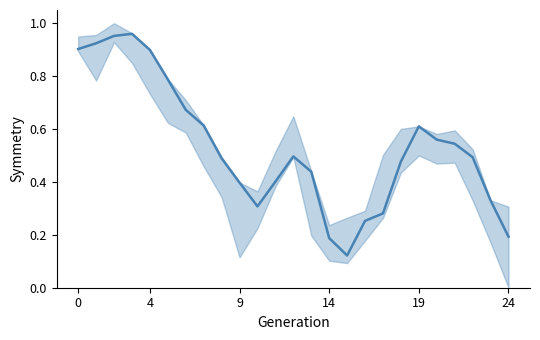

What is the change in value from 19 to 23?

-0.3